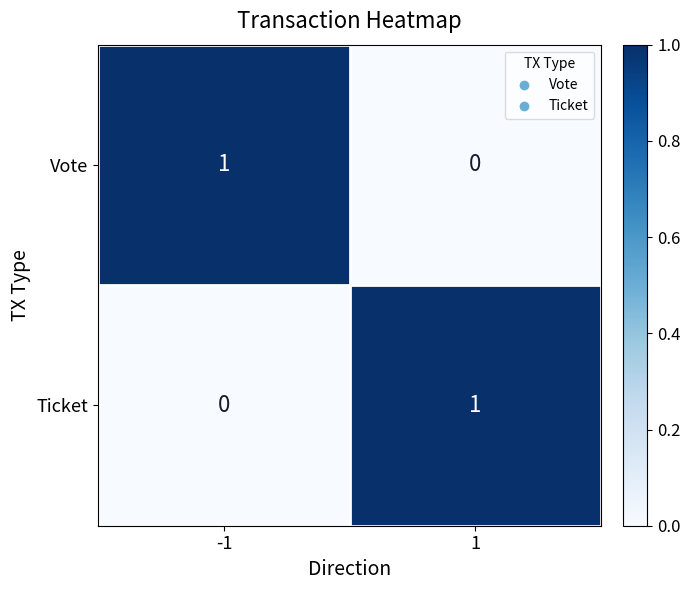

At how many categories does at least one series exceed 0?

2